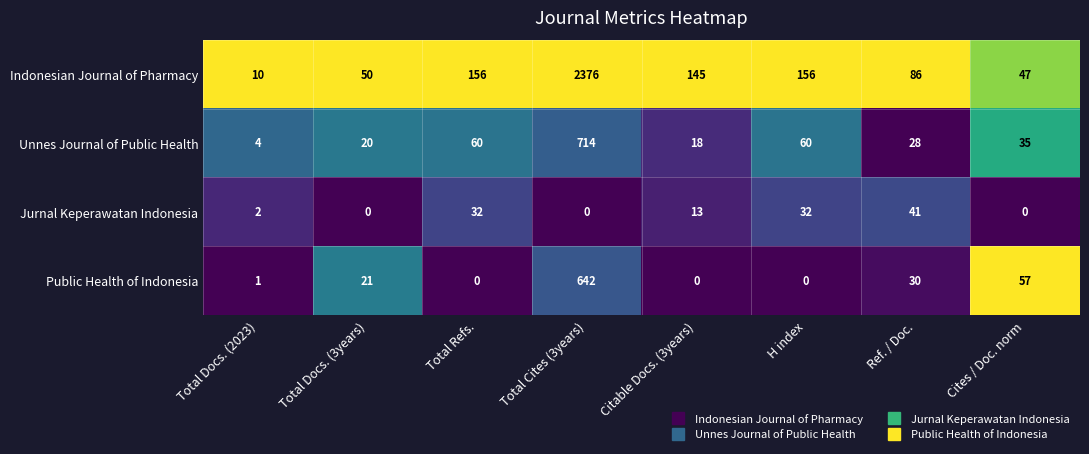

Where is Jurnal Keperawatan Indonesia nearest to the value 20?

Citable Docs. (3years)